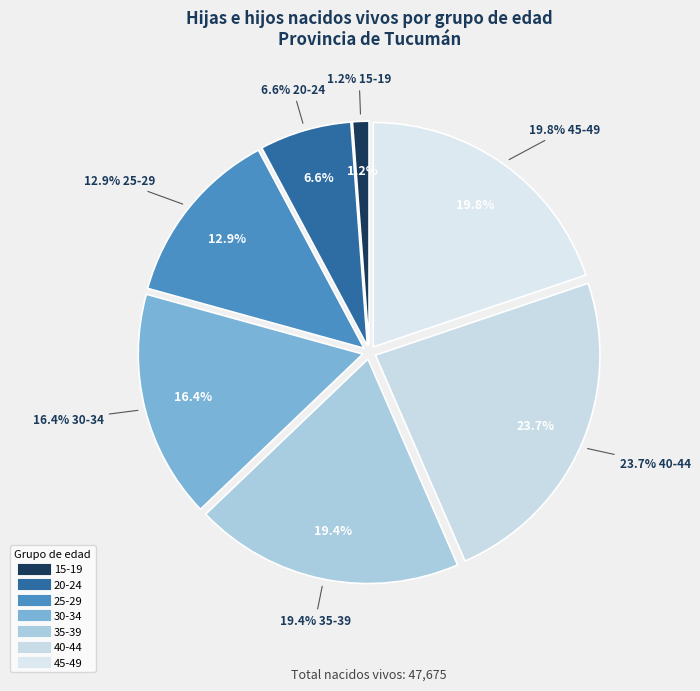

To the nearest percent, what percentage of the pie is 20-24?

7%